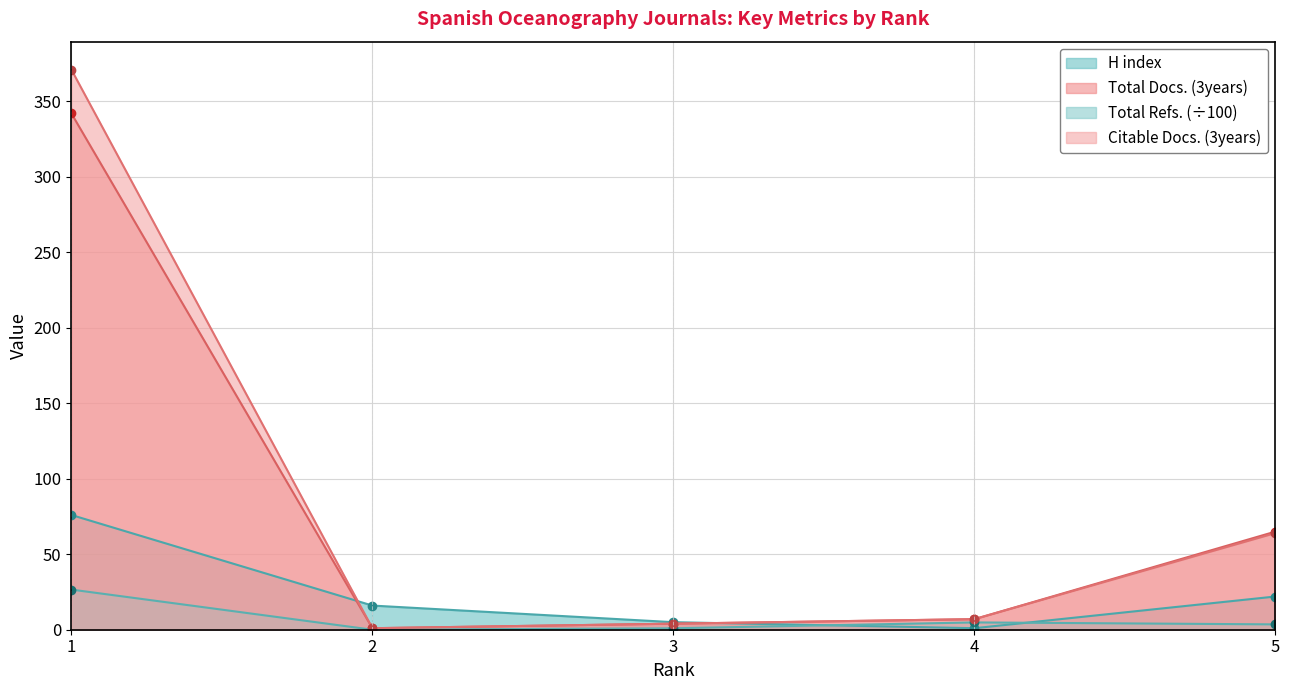

Where is Citable Docs. (3years) nearest to the value 186?

5